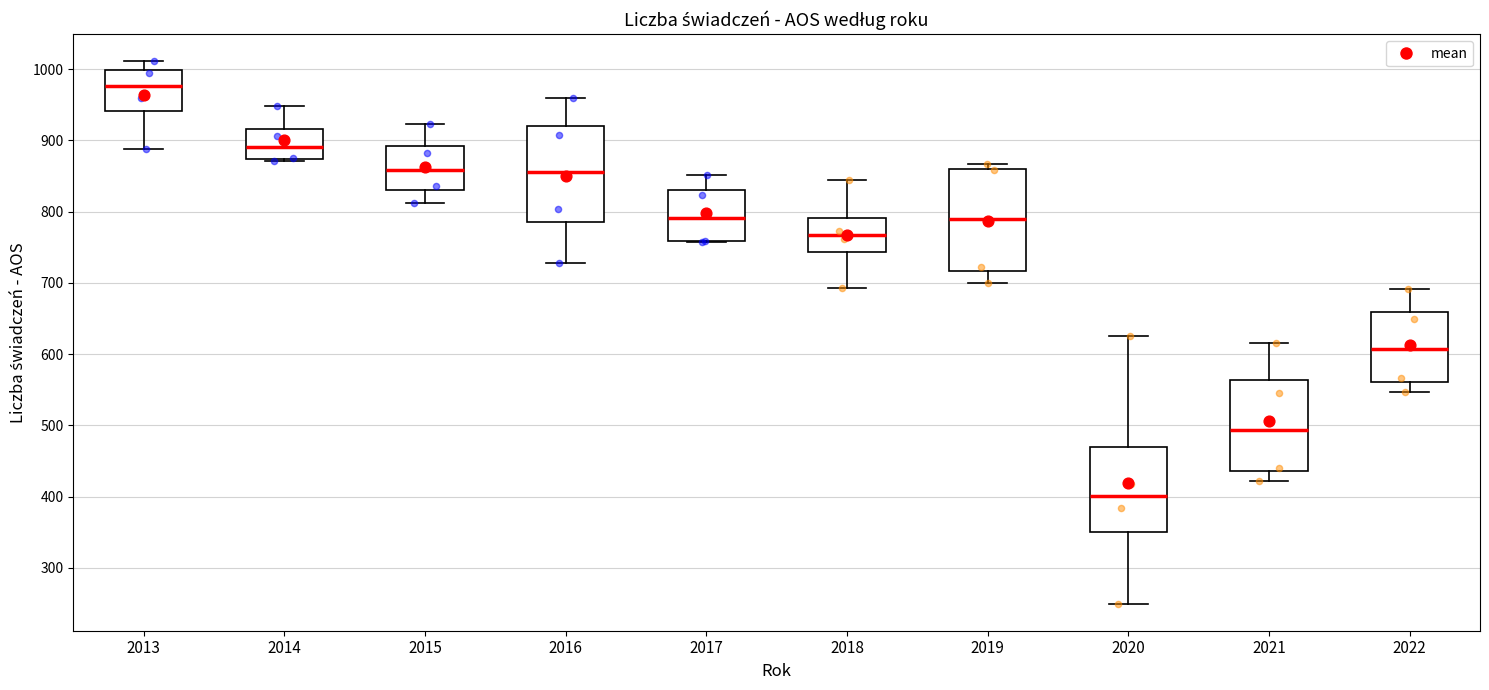

Reading left to right, read every box against the y-axis: the position of its median line, the range the box covers, and the ends of its whiskers. The values are not printed on the chart, so give them approximately, as read against the axis.

2013: median 980, box 940 to 1000, whiskers 890 to 1010
2014: median 890, box 870 to 920, whiskers 870 to 950
2015: median 860, box 830 to 890, whiskers 810 to 920
2016: median 860, box 790 to 920, whiskers 730 to 960
2017: median 790, box 760 to 830, whiskers 760 to 850
2018: median 770, box 740 to 790, whiskers 690 to 850
2019: median 790, box 720 to 860, whiskers 700 to 870
2020: median 400, box 350 to 470, whiskers 250 to 630
2021: median 490, box 440 to 560, whiskers 420 to 620
2022: median 610, box 560 to 660, whiskers 550 to 690